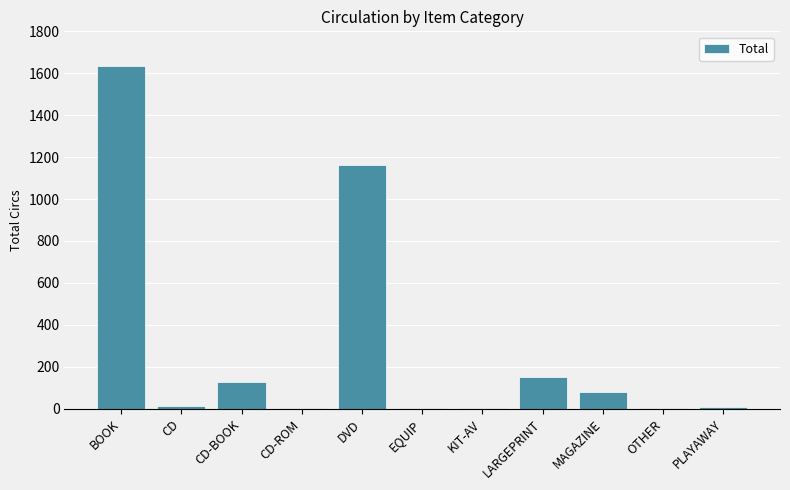

Where is the data nearest to the value 818?

DVD